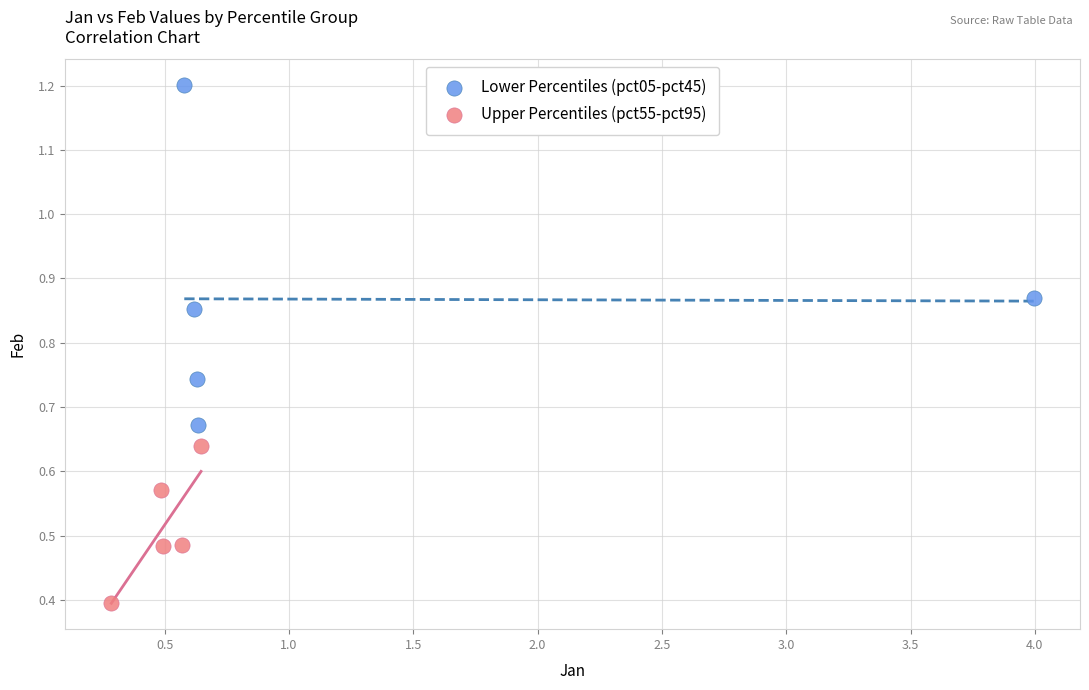

Which series reaches the minimum Y coordinate?

Upper Percentiles (pct55-pct95)